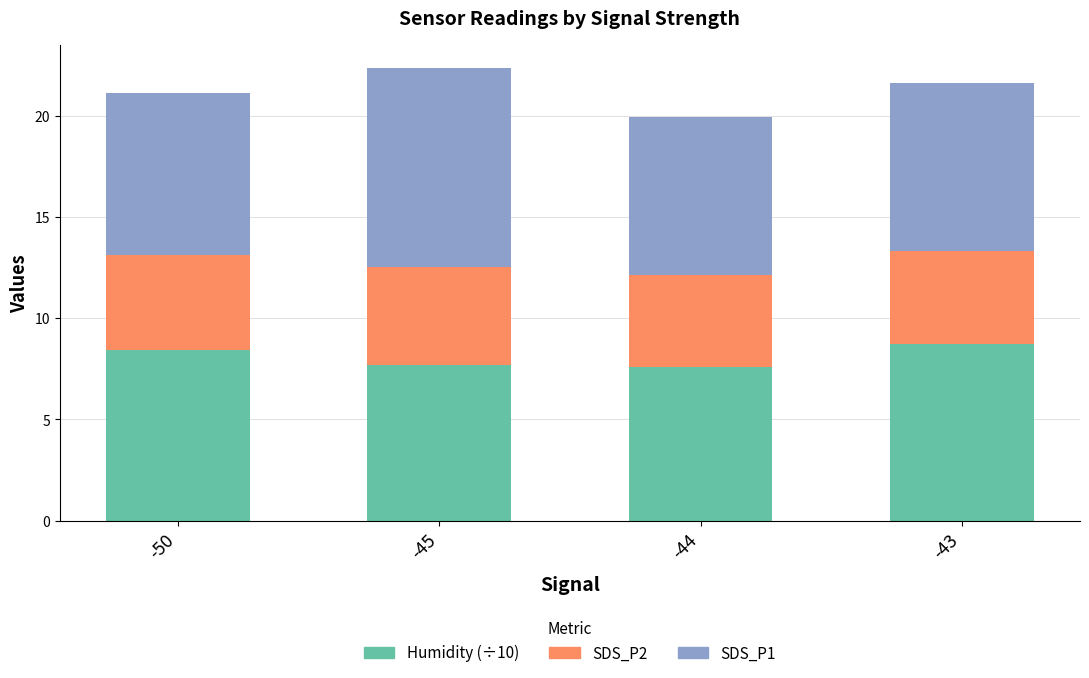

What is the difference between the second highest and minimum values in the Humidity (÷10) series?

0.8